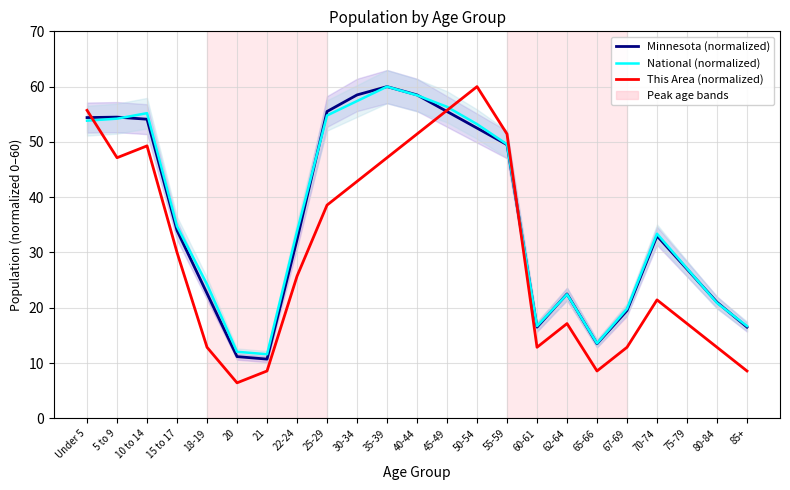

What is the label of the 8th point from the left?

22-24